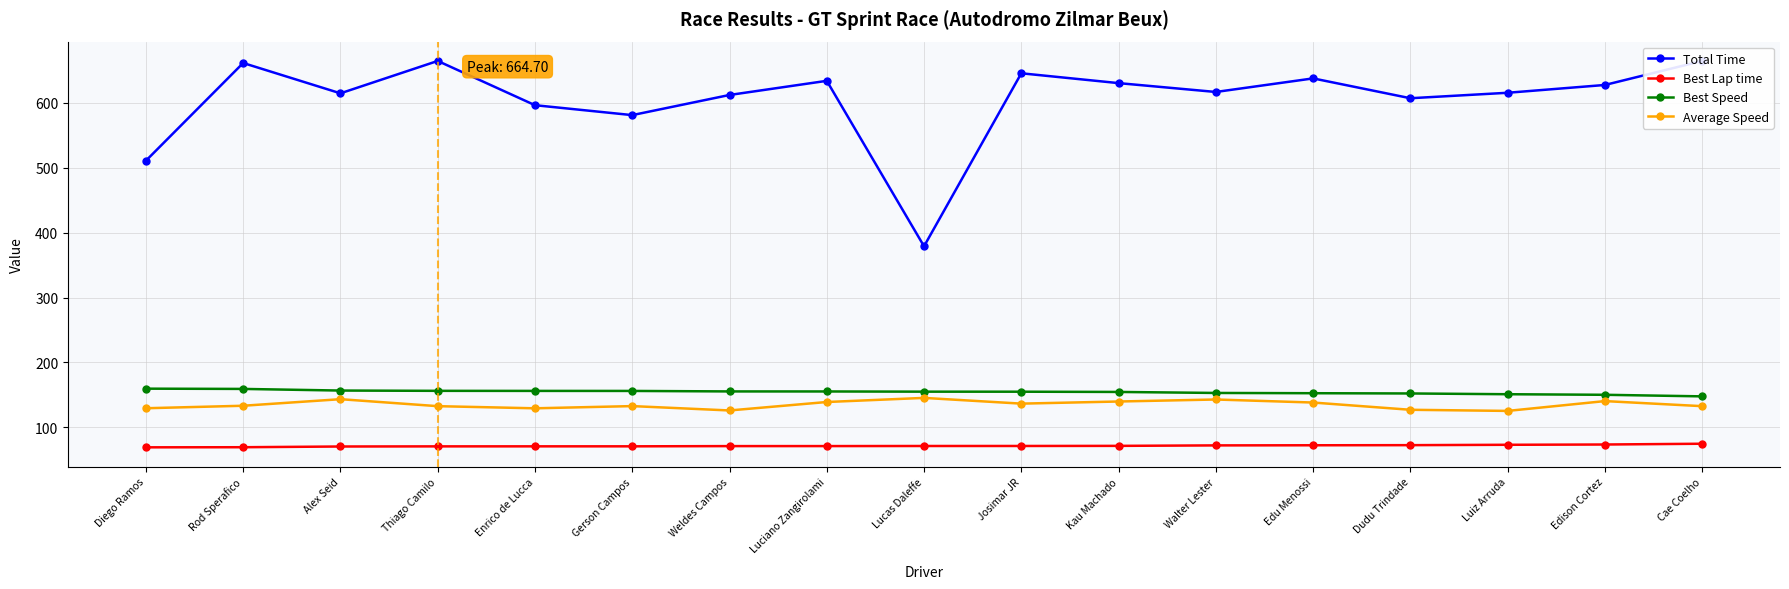

List the series in order of their peak value, highest first.

Total Time, Best Speed, Average Speed, Best Lap time